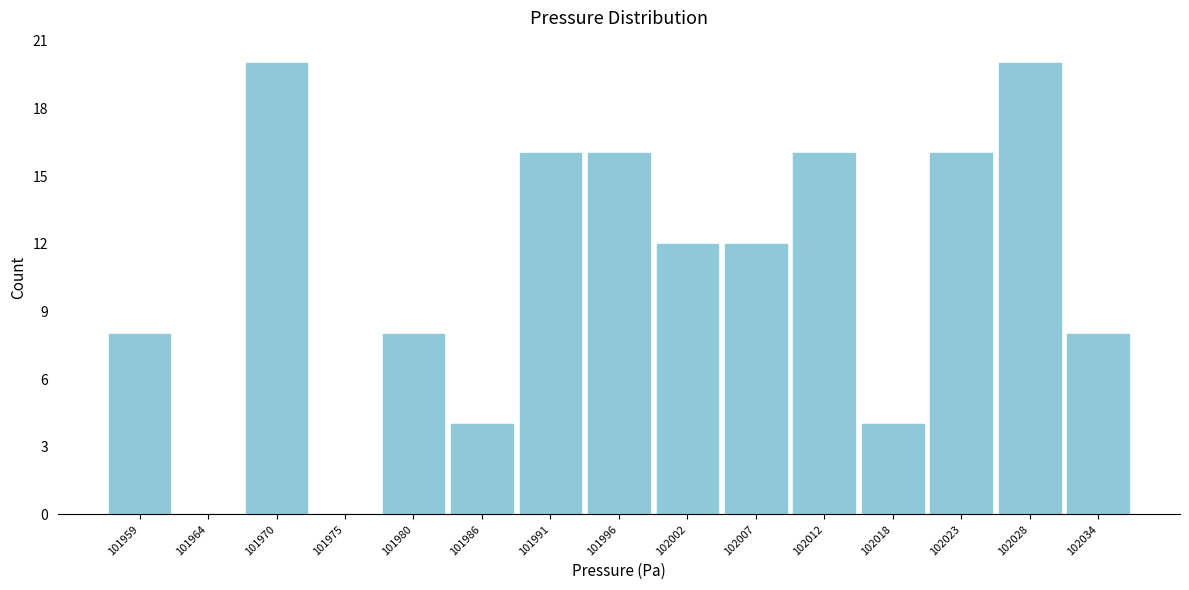

What is the height of the bar covering 102004 to 102010 on the x-axis? Neither the bar edges nor the heights are printed on the chart, so give them approximately, as read against the axes.

12